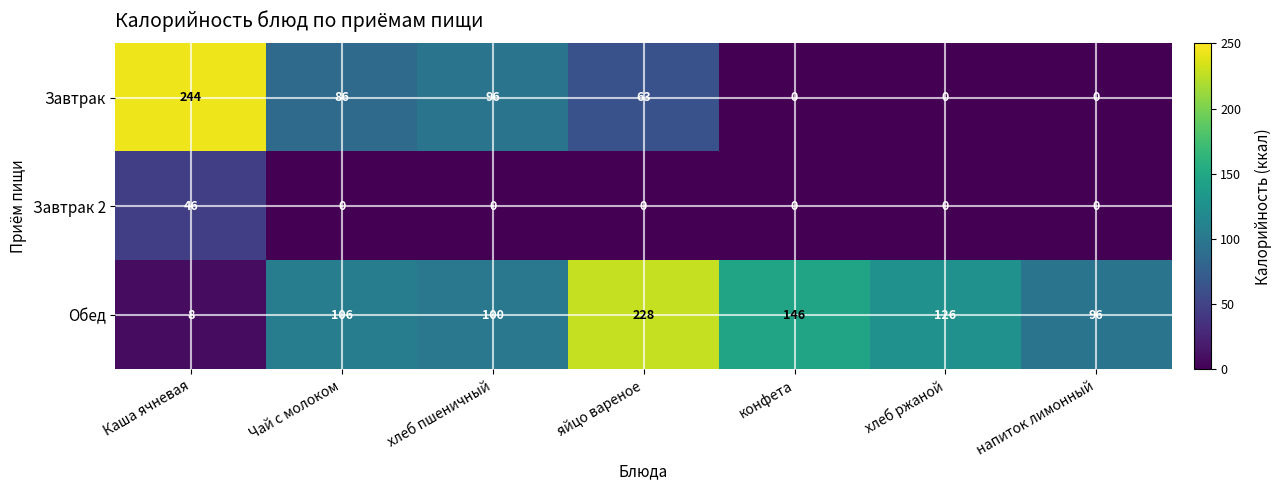

Between хлеб ржаной and напиток лимонный, which series saw the biggest shift?

Обед